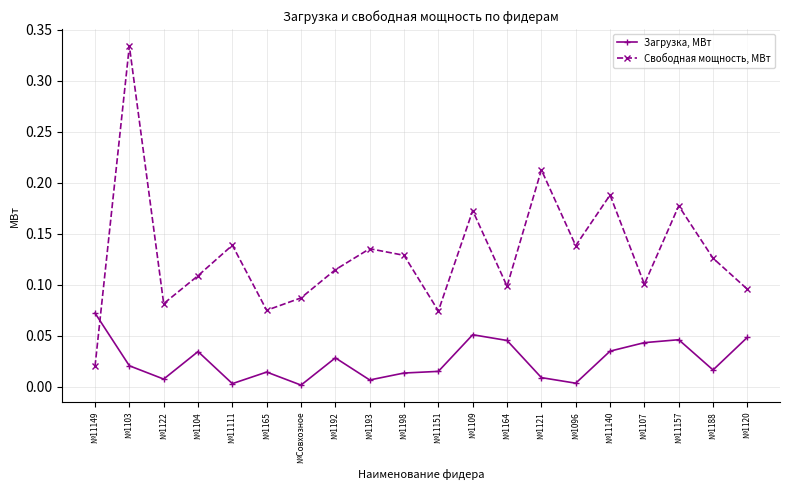

Which series has the largest range (max minus min)?

Свободная мощность, МВт